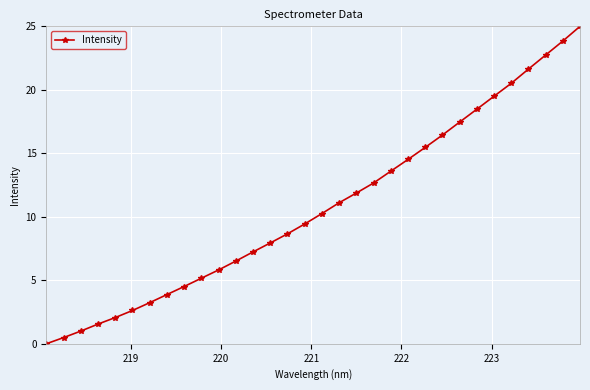

True or false: the data has more than 1 interior local peaks.

False